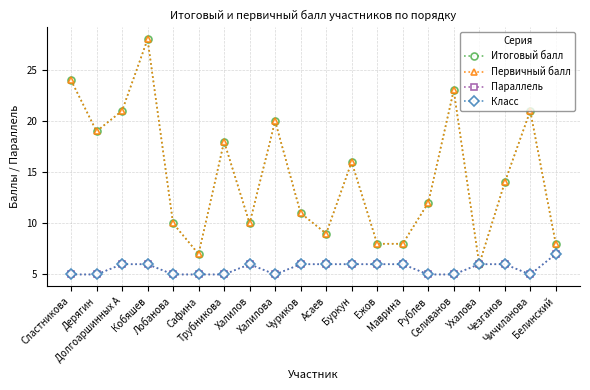

Reading right to left, transcribe all the data shown in this chart.

Итоговый балл: 8	21	14	6	23	12	8	8	16	9	11	20	10	18	7	10	28	21	19	24
Первичный балл: 8	21	14	6	23	12	8	8	16	9	11	20	10	18	7	10	28	21	19	24
Параллель: 7	5	6	6	5	5	6	6	6	6	6	5	6	5	5	5	6	6	5	5
Класс: 7	5	6	6	5	5	6	6	6	6	6	5	6	5	5	5	6	6	5	5